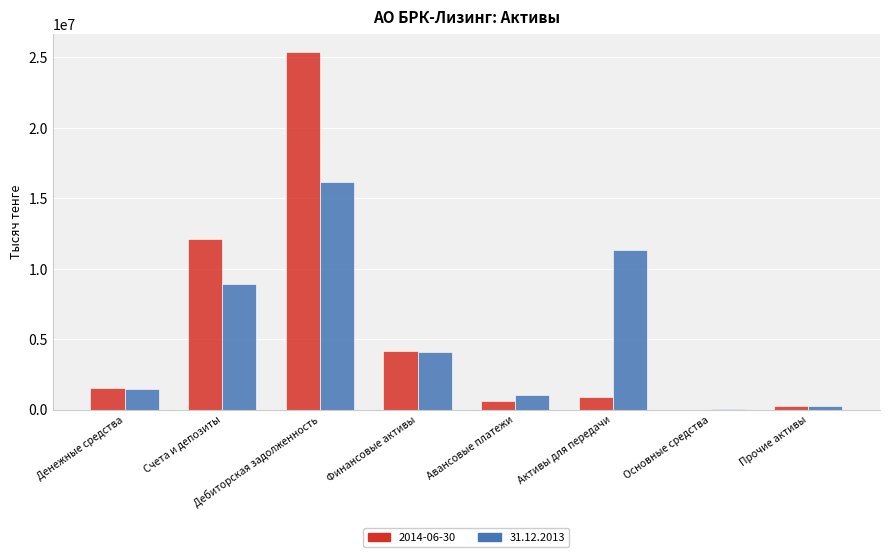

Count the number of categories in the chart.

8